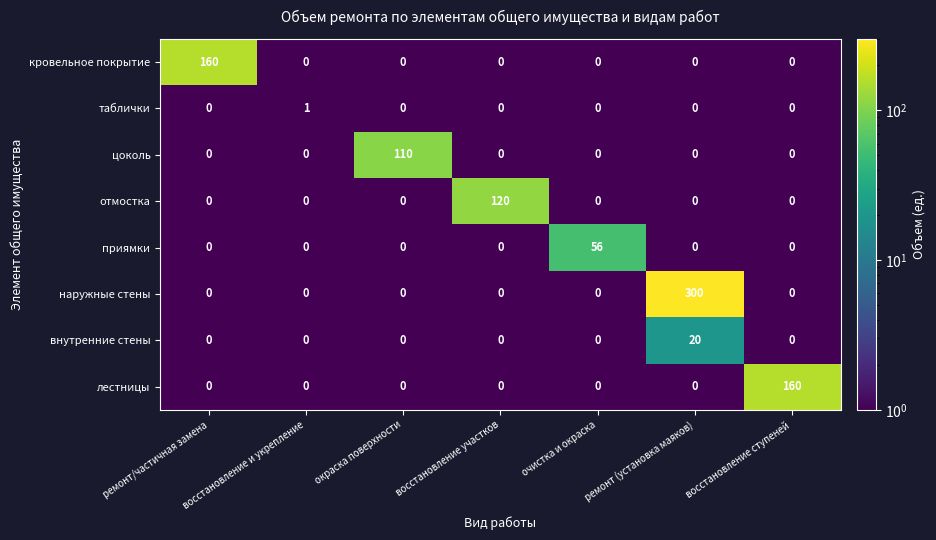

The value of кровельное покрытие at восстановление участков is 53. True or false?

False